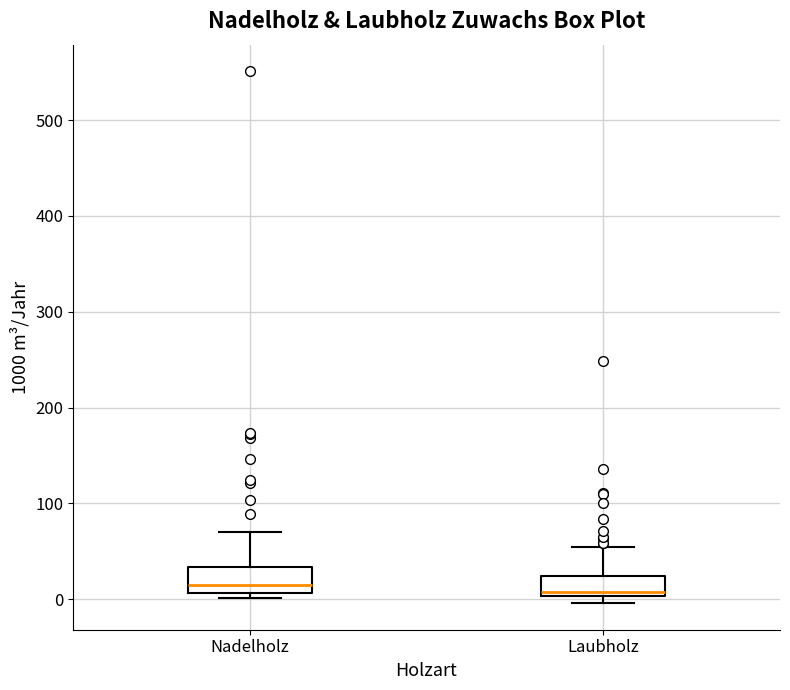

Reading left to right, transcribe this box plot: for each box, give where its median line is, the range the box spans, and where its two whiskers end, as read against the y-axis. The values are not printed on the chart, so give them approximately, as read against the axis.

Nadelholz: median 20, box 10 to 30, whiskers 0 to 70
Laubholz: median 10, box 0 to 20, whiskers 0 (just below the box's lower edge) to 60